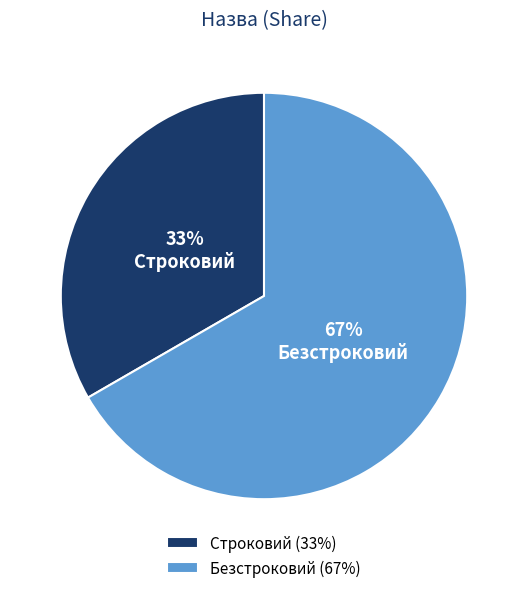

To the nearest percent, what percentage of the pie is Безстроковий?

67%